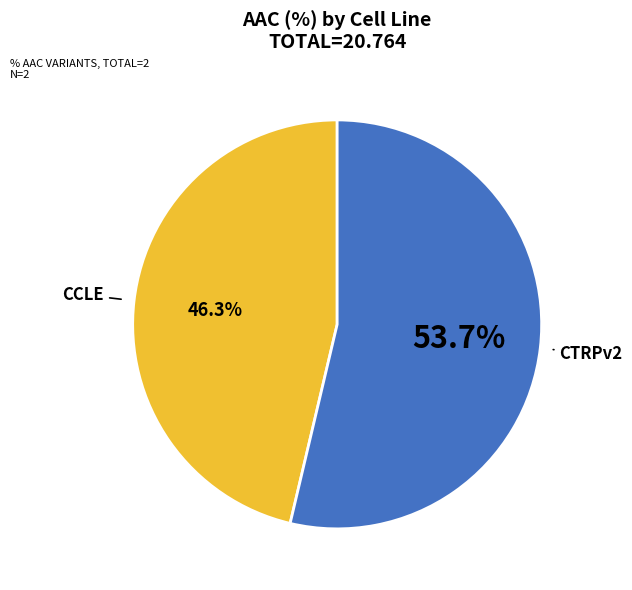

To the nearest percent, what is the average slice percentage?

50%